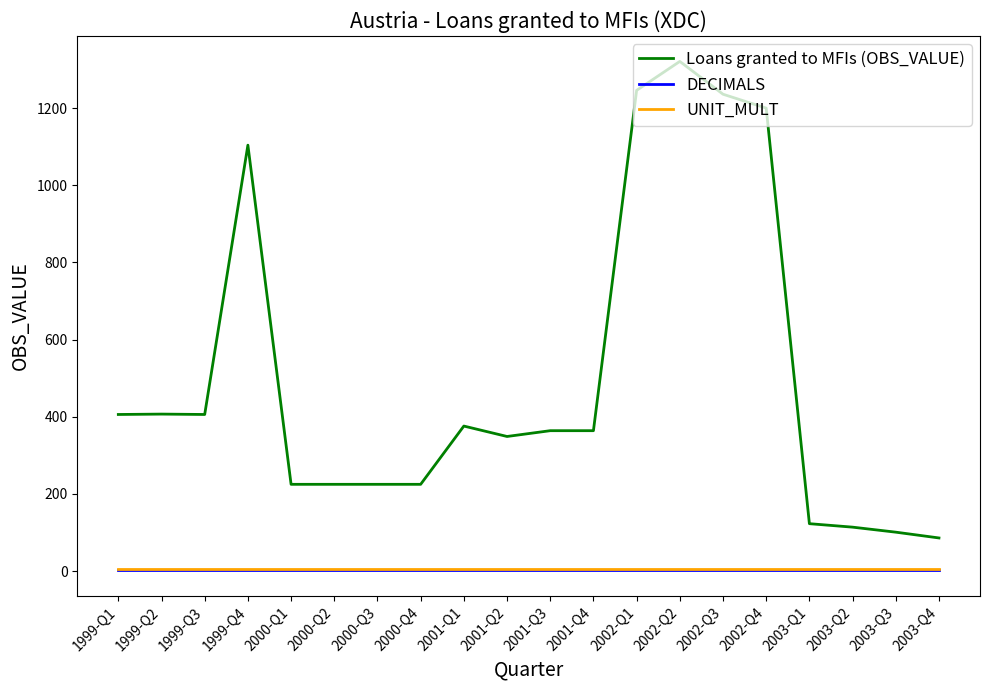

At which category does the chart reach its peak across all series?

2002-Q2